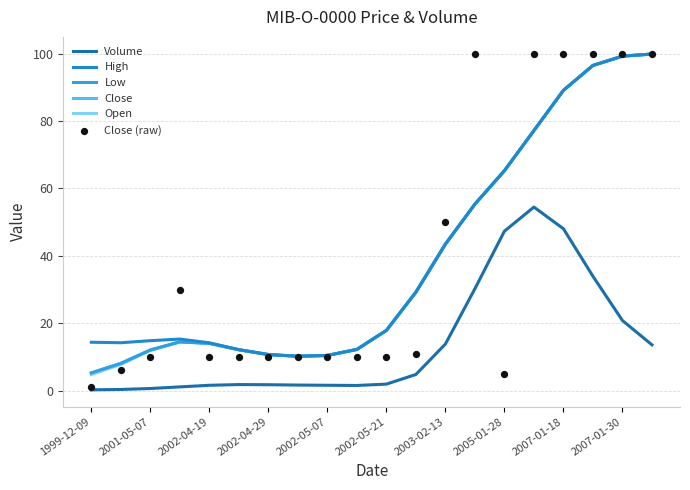

At which category is the sum across all series the highest?

17